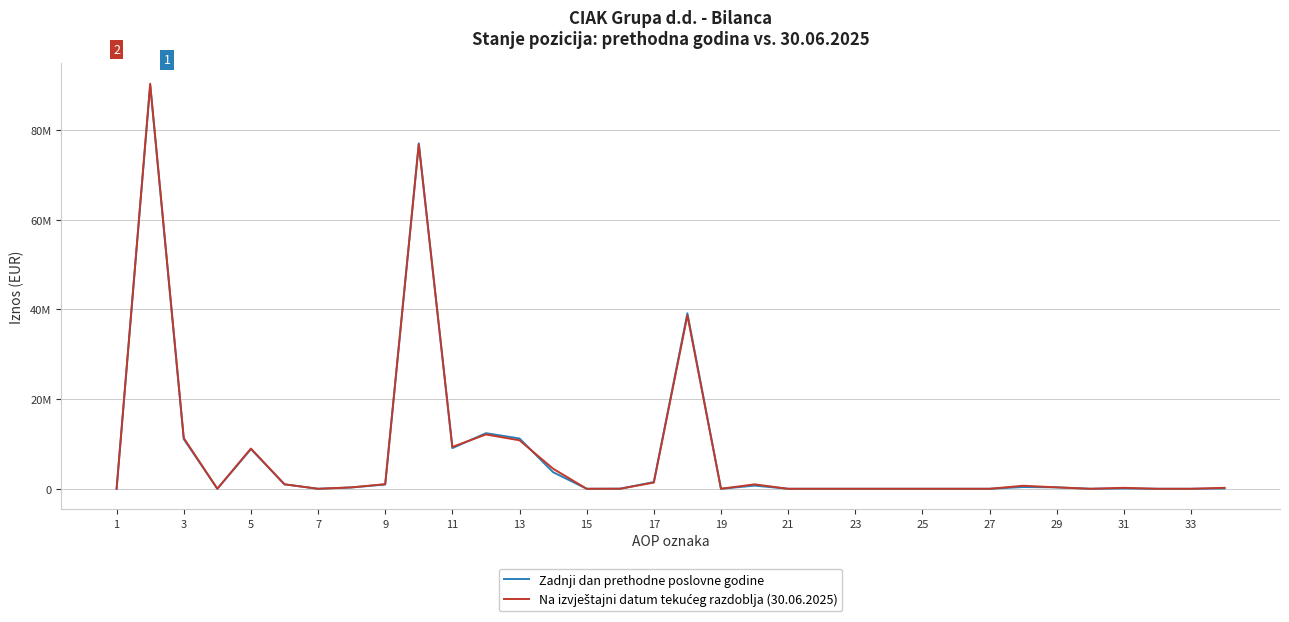

What is the highest value of the Na izvještajni datum tekućeg razdoblja (30.06.2025) series?

90356161